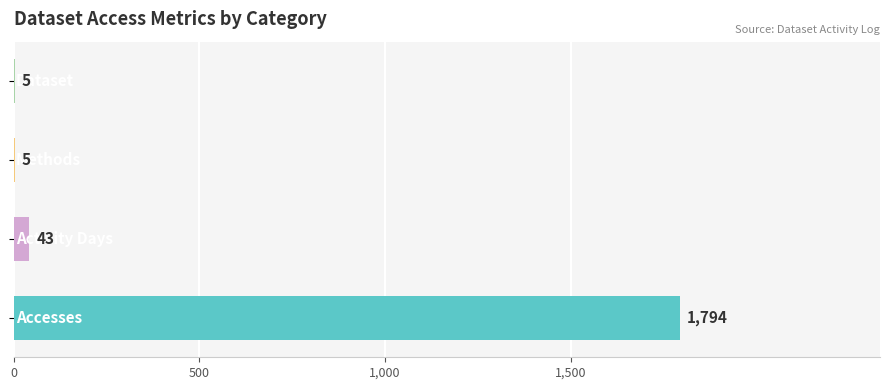

What is the greatest value displayed?

1794